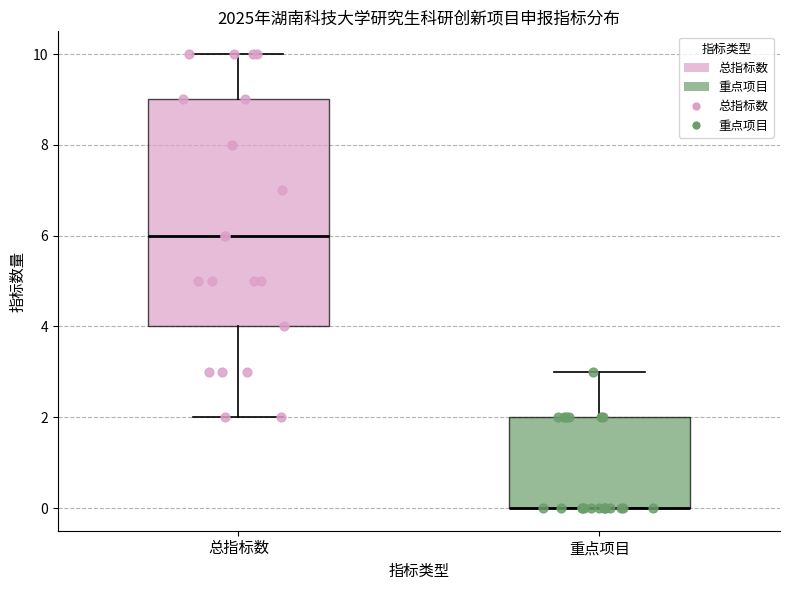

Reading left to right, read every box against the y-axis: the position of its median line, the range the box covers, and the ends of its whiskers. The values are not printed on the chart, so give them approximately, as read against the axis.

总指标数: median 6, box 4 to 9, whiskers 2 to 10
重点项目: median 0 (drawn on the box's lower edge), box 0 to 2, whiskers 0 to 3